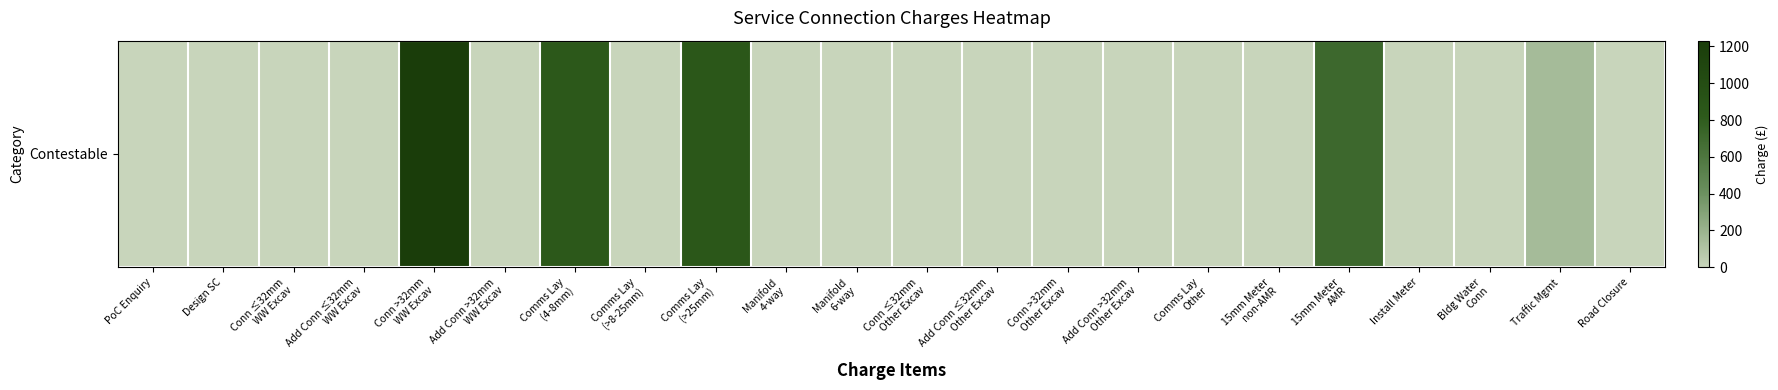

Rank the categories by value from highest to lowest.

Conn >32mm
WW Excav, Comms Lay
(>25mm), Comms Lay
(4-8mm), 15mm Meter
AMR, Traffic Mgmt, PoC Enquiry, Design SC, Conn ≤32mm
WW Excav, Add Conn ≤32mm
WW Excav, Add Conn >32mm
WW Excav, Comms Lay
(>8-25mm), Manifold
4-way, Manifold
6-way, Conn ≤32mm
Other Excav, Add Conn ≤32mm
Other Excav, Conn >32mm
Other Excav, Add Conn >32mm
Other Excav, Comms Lay
Other, 15mm Meter
non-AMR, Install Meter, Bldg Water
Conn, Road Closure